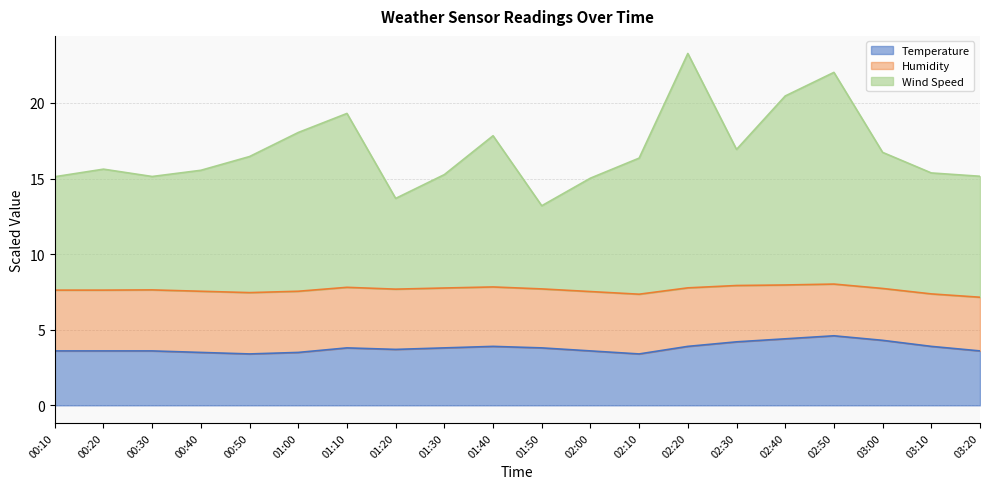

What is the value of the Temperature point at the 11th from the left?

3.8